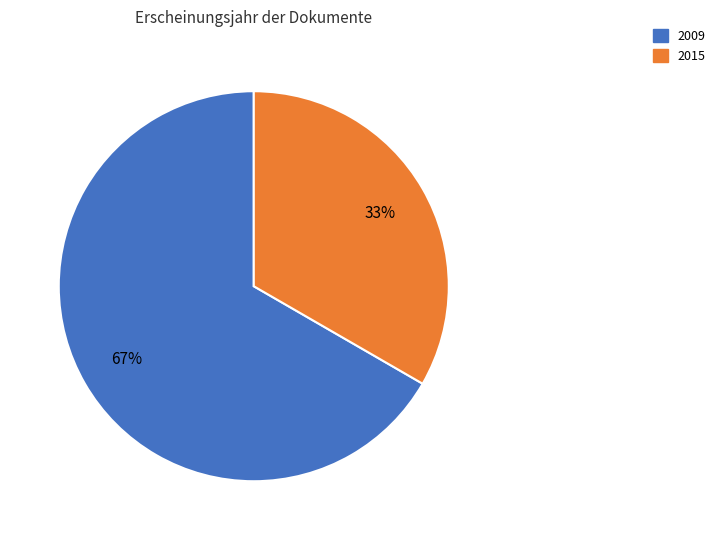

To the nearest percent, what is the average slice percentage?

50%